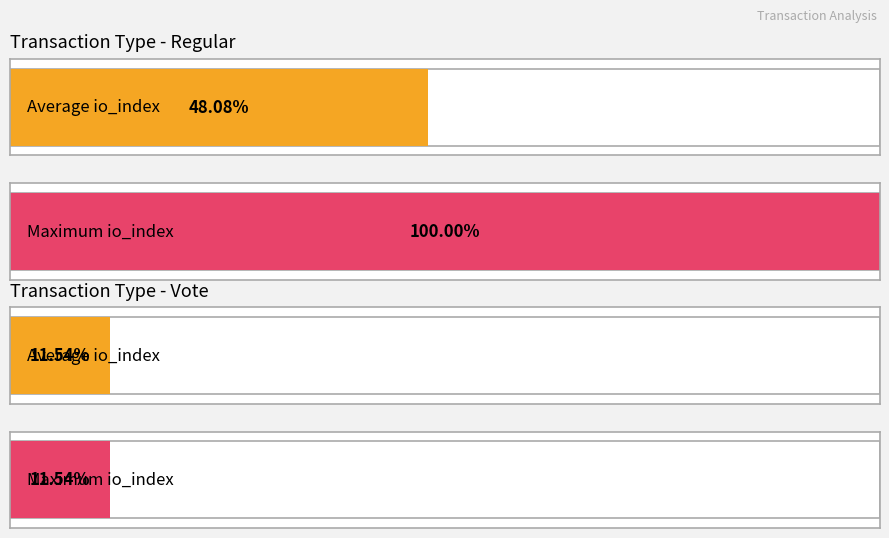

Rank the series by their average value, from lowest to highest.

Vote, Regular